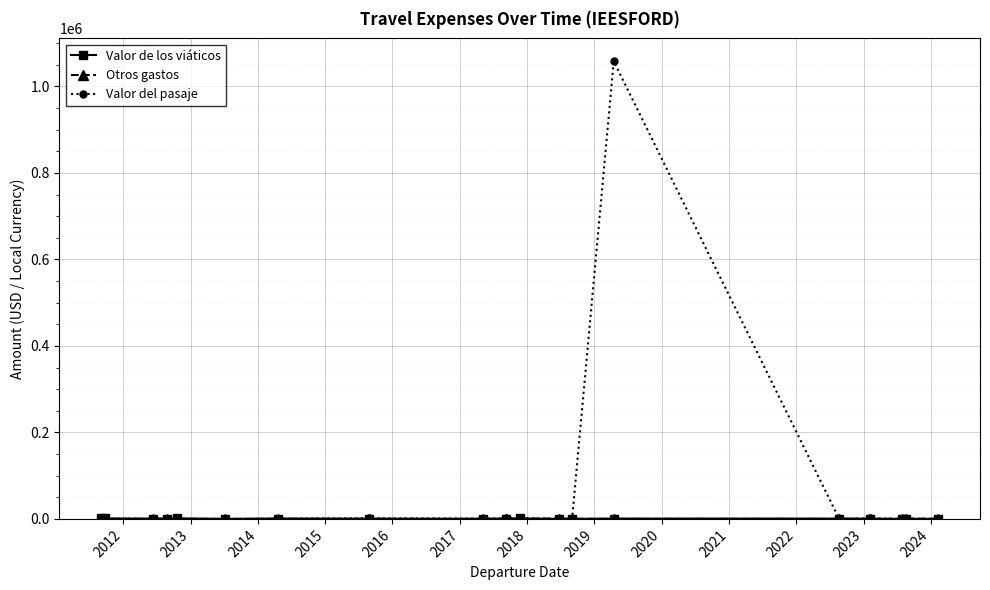

Which series has the widest spread of values?

Valor del pasaje